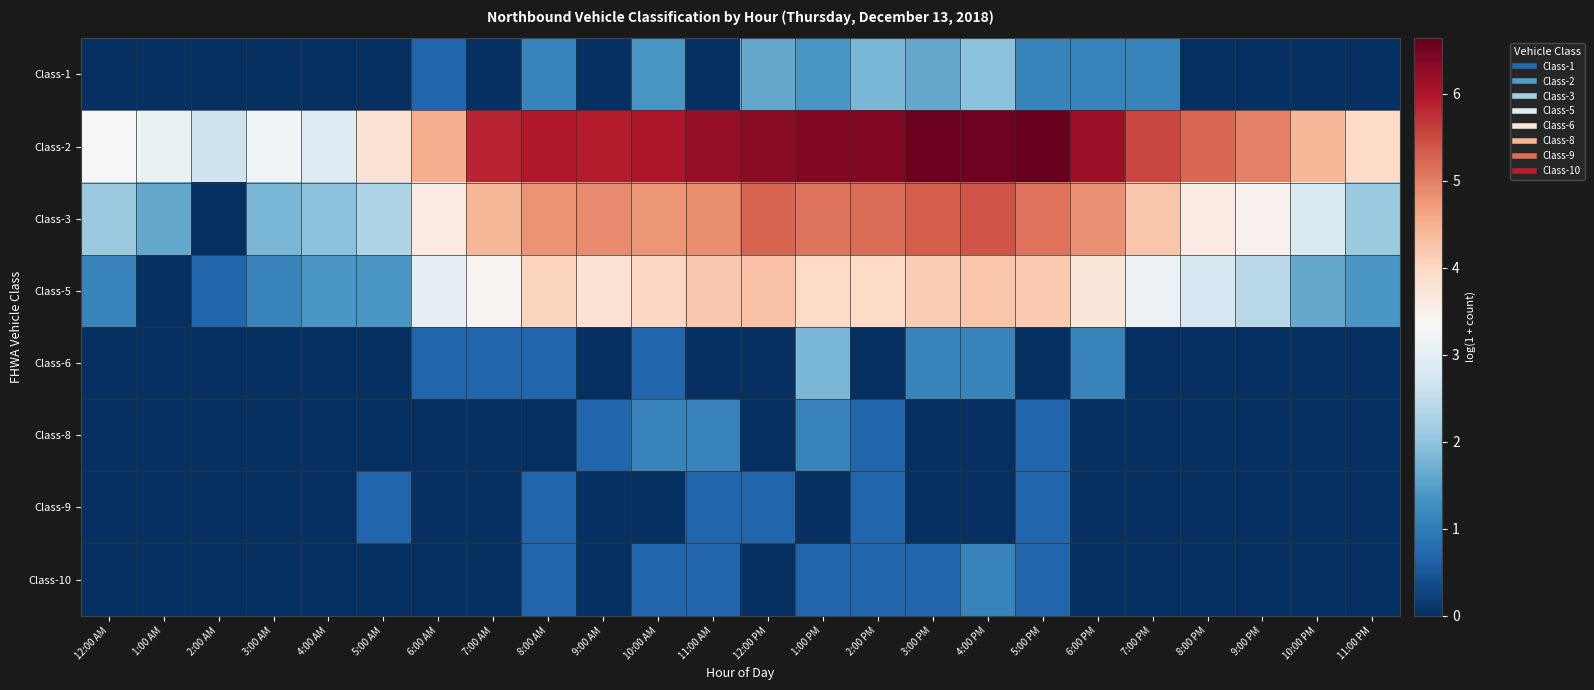

Reading left to right, list all the values displayed in this chart.

Class-1: 12:00 AM=0.0	1:00 AM=0.0	2:00 AM=0.0	3:00 AM=0.0	4:00 AM=0.0	5:00 AM=0.0	6:00 AM=0.7	7:00 AM=0.0	8:00 AM=1.1	9:00 AM=0.0	10:00 AM=1.4	11:00 AM=0.0	12:00 PM=1.6	1:00 PM=1.4	2:00 PM=1.8	3:00 PM=1.6	4:00 PM=1.9	5:00 PM=1.1	6:00 PM=1.1	7:00 PM=1.1	8:00 PM=0.0	9:00 PM=0.0	10:00 PM=0.0	11:00 PM=0.0
Class-2: 12:00 AM=3.3	1:00 AM=3.1	2:00 AM=2.6	3:00 AM=3.2	4:00 AM=2.9	5:00 AM=3.8	6:00 AM=4.5	7:00 AM=5.8	8:00 AM=6.0	9:00 AM=5.9	10:00 AM=6.0	11:00 AM=6.2	12:00 PM=6.3	1:00 PM=6.4	2:00 PM=6.4	3:00 PM=6.6	4:00 PM=6.6	5:00 PM=6.6	6:00 PM=6.2	7:00 PM=5.5	8:00 PM=5.2	9:00 PM=5.0	10:00 PM=4.4	11:00 PM=4.0
Class-3: 12:00 AM=2.1	1:00 AM=1.6	2:00 AM=0.0	3:00 AM=1.8	4:00 AM=1.9	5:00 AM=2.3	6:00 AM=3.6	7:00 AM=4.4	8:00 AM=4.8	9:00 AM=4.9	10:00 AM=4.8	11:00 AM=4.9	12:00 PM=5.2	1:00 PM=5.1	2:00 PM=5.2	3:00 PM=5.3	4:00 PM=5.4	5:00 PM=5.1	6:00 PM=4.8	7:00 PM=4.2	8:00 PM=3.6	9:00 PM=3.5	10:00 PM=2.8	11:00 PM=2.1
Class-5: 12:00 AM=1.1	1:00 AM=0.0	2:00 AM=0.7	3:00 AM=1.1	4:00 AM=1.4	5:00 AM=1.4	6:00 AM=3.0	7:00 AM=3.4	8:00 AM=4.0	9:00 AM=3.8	10:00 AM=4.0	11:00 AM=4.2	12:00 PM=4.3	1:00 PM=4.0	2:00 PM=4.0	3:00 PM=4.2	4:00 PM=4.2	5:00 PM=4.2	6:00 PM=3.7	7:00 PM=3.1	8:00 PM=2.8	9:00 PM=2.4	10:00 PM=1.6	11:00 PM=1.4
Class-6: 12:00 AM=0.0	1:00 AM=0.0	2:00 AM=0.0	3:00 AM=0.0	4:00 AM=0.0	5:00 AM=0.0	6:00 AM=0.7	7:00 AM=0.7	8:00 AM=0.7	9:00 AM=0.0	10:00 AM=0.7	11:00 AM=0.0	12:00 PM=0.0	1:00 PM=1.8	2:00 PM=0.0	3:00 PM=1.1	4:00 PM=1.1	5:00 PM=0.0	6:00 PM=1.1	7:00 PM=0.0	8:00 PM=0.0	9:00 PM=0.0	10:00 PM=0.0	11:00 PM=0.0
Class-8: 12:00 AM=0.0	1:00 AM=0.0	2:00 AM=0.0	3:00 AM=0.0	4:00 AM=0.0	5:00 AM=0.0	6:00 AM=0.0	7:00 AM=0.0	8:00 AM=0.0	9:00 AM=0.7	10:00 AM=1.1	11:00 AM=1.1	12:00 PM=0.0	1:00 PM=1.1	2:00 PM=0.7	3:00 PM=0.0	4:00 PM=0.0	5:00 PM=0.7	6:00 PM=0.0	7:00 PM=0.0	8:00 PM=0.0	9:00 PM=0.0	10:00 PM=0.0	11:00 PM=0.0
Class-9: 12:00 AM=0.0	1:00 AM=0.0	2:00 AM=0.0	3:00 AM=0.0	4:00 AM=0.0	5:00 AM=0.7	6:00 AM=0.0	7:00 AM=0.0	8:00 AM=0.7	9:00 AM=0.0	10:00 AM=0.0	11:00 AM=0.7	12:00 PM=0.7	1:00 PM=0.0	2:00 PM=0.7	3:00 PM=0.0	4:00 PM=0.0	5:00 PM=0.7	6:00 PM=0.0	7:00 PM=0.0	8:00 PM=0.0	9:00 PM=0.0	10:00 PM=0.0	11:00 PM=0.0
Class-10: 12:00 AM=0.0	1:00 AM=0.0	2:00 AM=0.0	3:00 AM=0.0	4:00 AM=0.0	5:00 AM=0.0	6:00 AM=0.0	7:00 AM=0.0	8:00 AM=0.7	9:00 AM=0.0	10:00 AM=0.7	11:00 AM=0.7	12:00 PM=0.0	1:00 PM=0.7	2:00 PM=0.7	3:00 PM=0.7	4:00 PM=1.1	5:00 PM=0.7	6:00 PM=0.0	7:00 PM=0.0	8:00 PM=0.0	9:00 PM=0.0	10:00 PM=0.0	11:00 PM=0.0